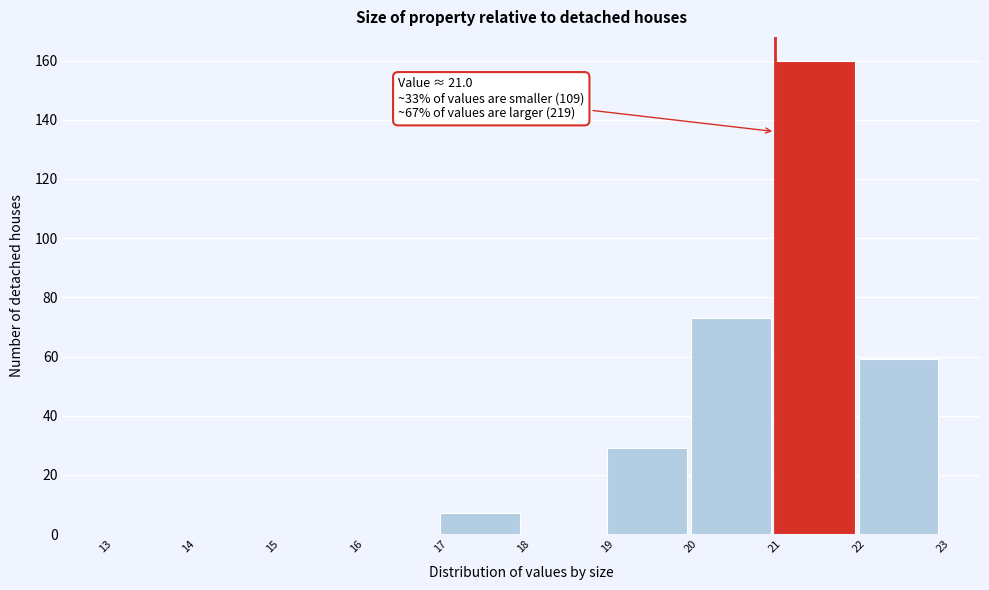

Over which range of the x-axis is the bar tallest?

21 to 22